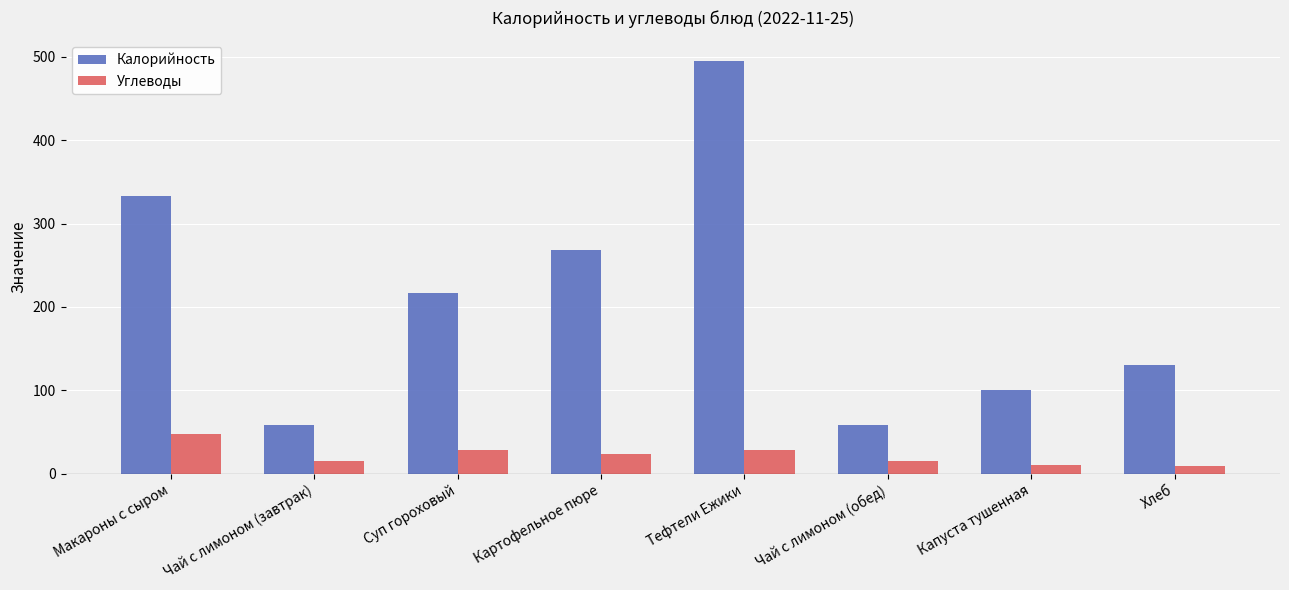

What is the smallest value displayed?

8.5